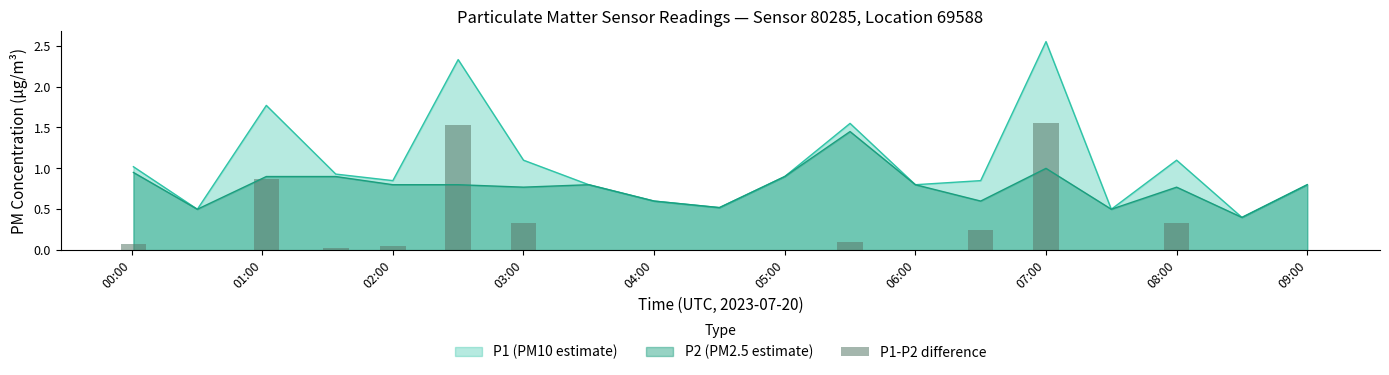

Is it true that P2 (PM2.5 estimate) equals 0.3 at 04:00?

False